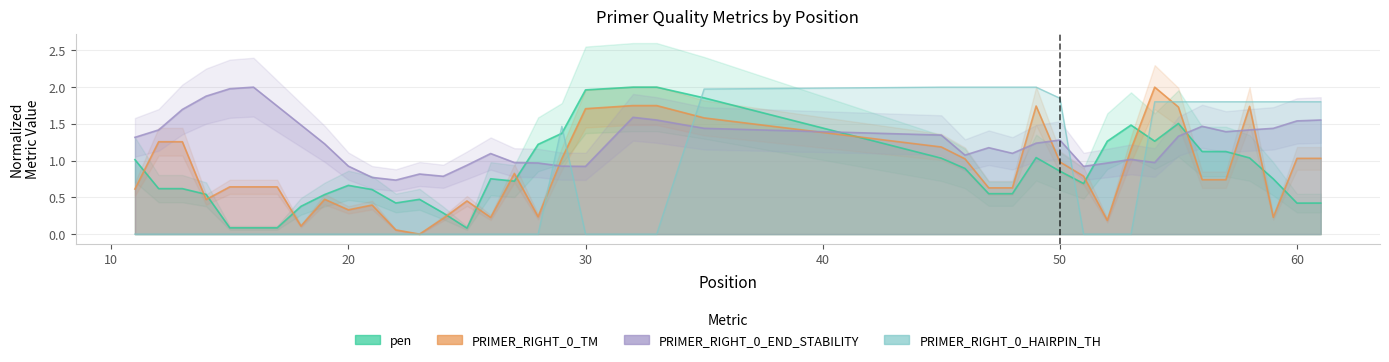

What is the sum of all PRIMER_RIGHT_0_TM values?

34.2